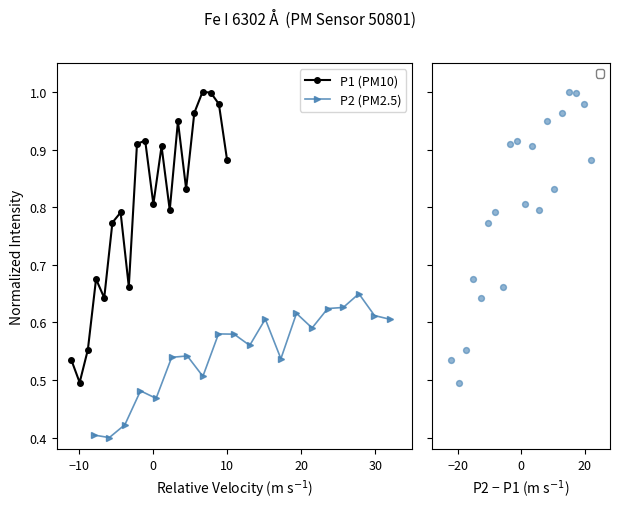

Which series has the largest total across all categories?

P1 (PM10)